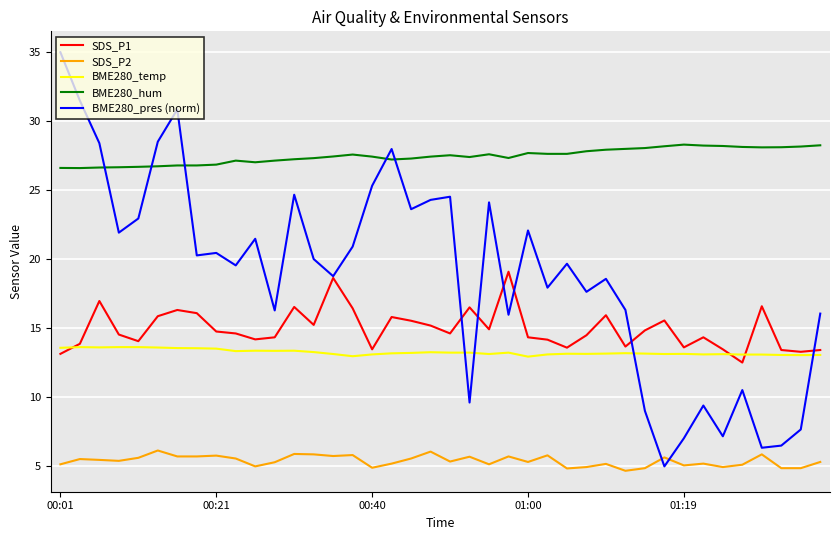

List the series in order of their peak value, highest first.

BME280_pres (norm), BME280_hum, SDS_P1, BME280_temp, SDS_P2